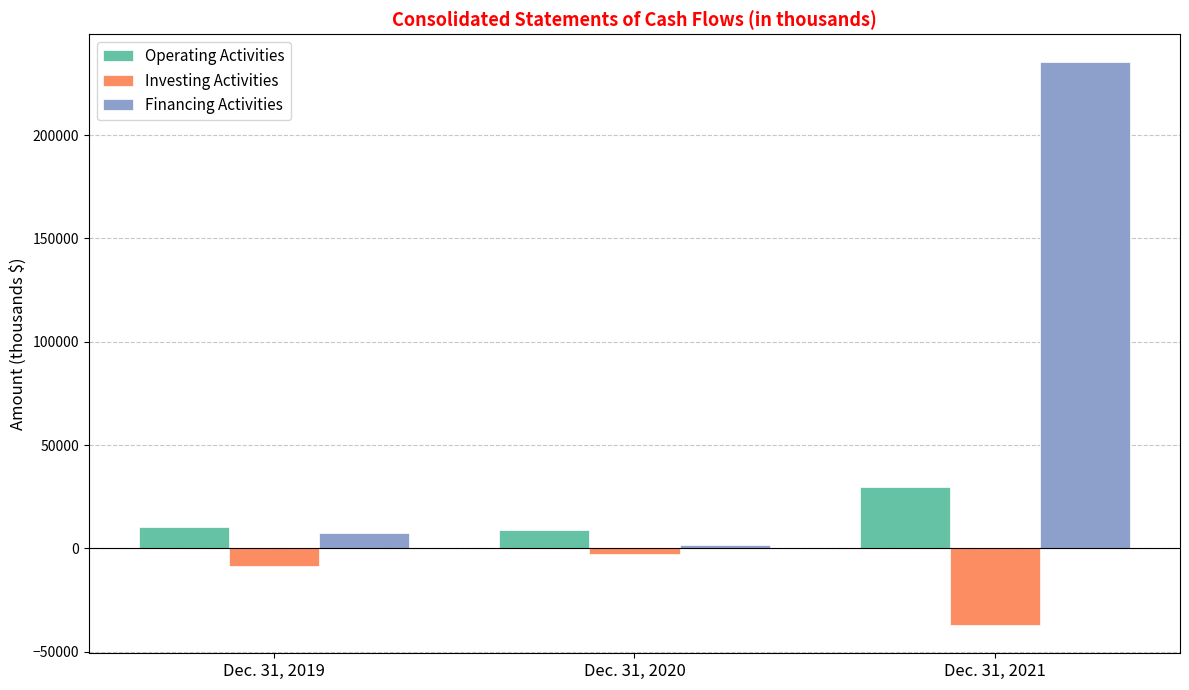

True or false: Financing Activities has a value of 1475 at Dec. 31, 2020.

True